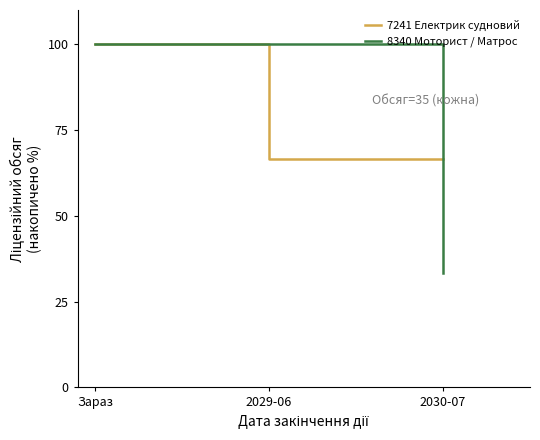

At which label does 7241 Електрик судновий reach its peak?

Зараз